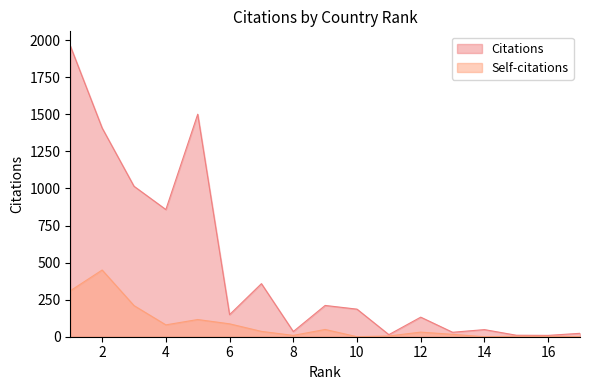

How many lines are shown in the chart?

2